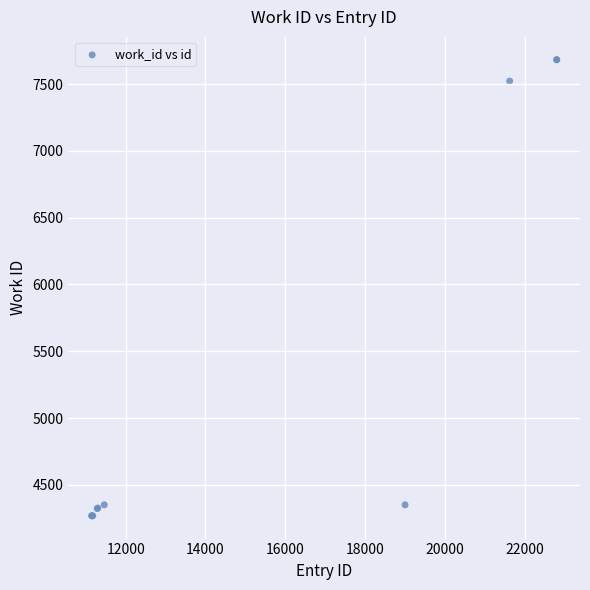

What Y value in the scatter plot is closest to 5975?

7522